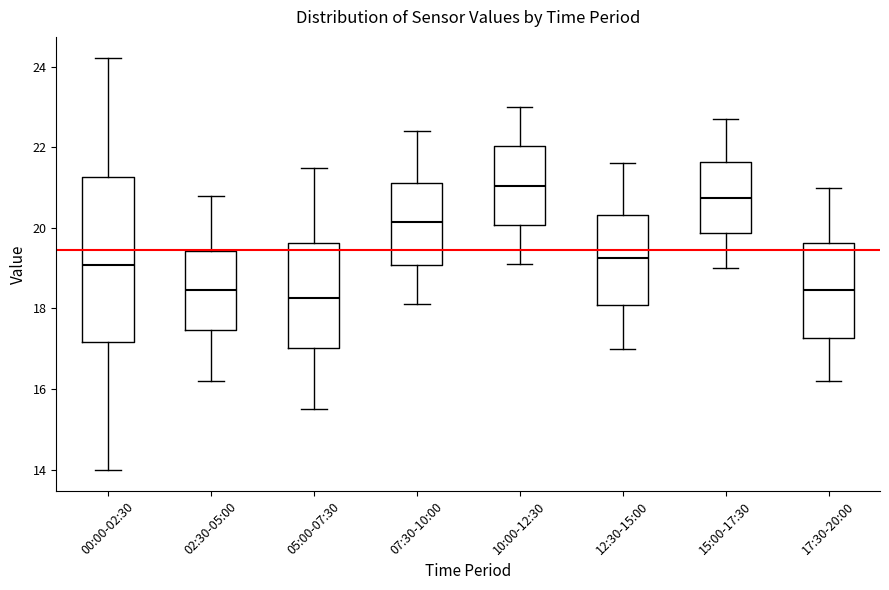

Reading left to right, transcribe this box plot: for each box, give where its median line is, the range the box spans, and where its two whiskers end, as read against the y-axis. The values are not printed on the chart, so give them approximately, as read against the axis.

00:00-02:30: median 19.0, box 17.2 to 21.2, whiskers 14.0 to 24.2
02:30-05:00: median 18.4, box 17.4 to 19.4, whiskers 16.2 to 20.8
05:00-07:30: median 18.2, box 17.0 to 19.6, whiskers 15.6 to 21.6
07:30-10:00: median 20.2, box 19.0 to 21.2, whiskers 18.2 to 22.4
10:00-12:30: median 21.0, box 20.0 to 22.0, whiskers 19.2 to 23.0
12:30-15:00: median 19.2, box 18.0 to 20.4, whiskers 17.0 to 21.6
15:00-17:30: median 20.8, box 19.8 to 21.6, whiskers 19.0 to 22.8
17:30-20:00: median 18.4, box 17.2 to 19.6, whiskers 16.2 to 21.0